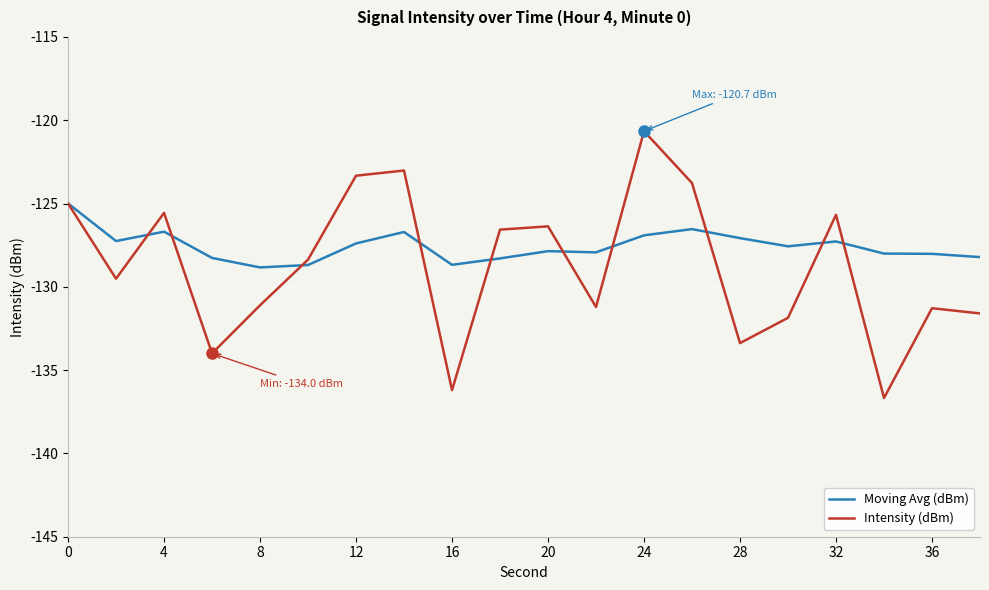

How many categories are shown in the chart?

20